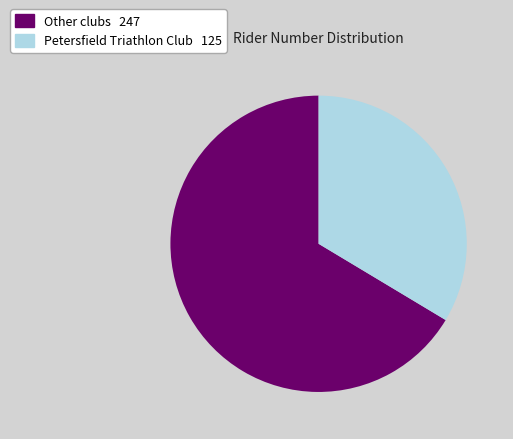

Does any single category account for the majority?

Yes